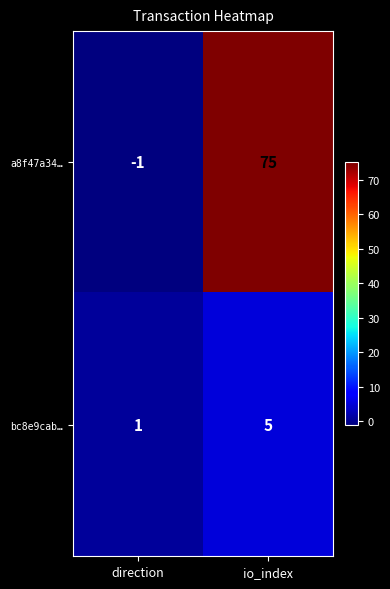

What is the sum of the bc8e9cab… values at io_index and direction?

6